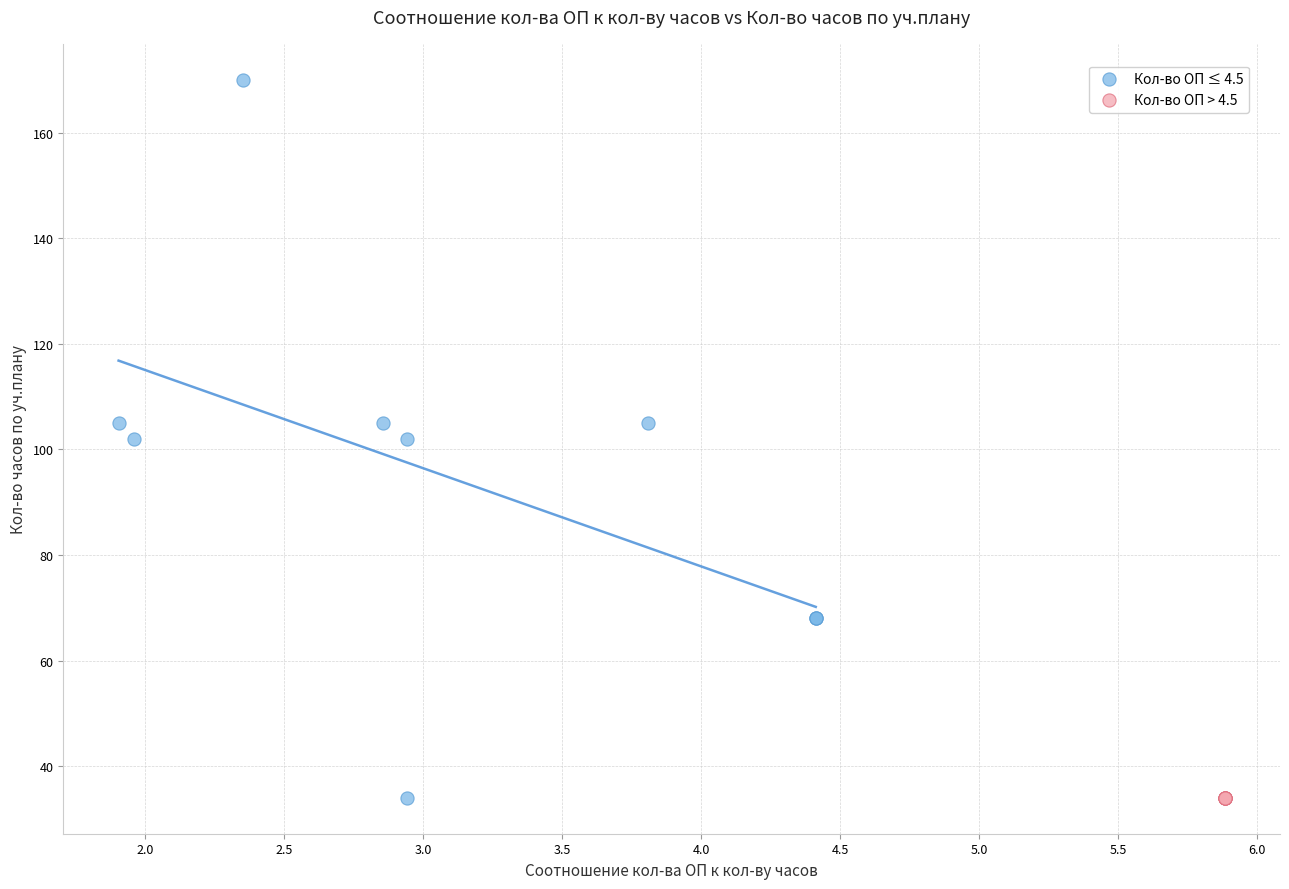

Which series contains the highest Y value?

Кол-во ОП ≤ 4.5